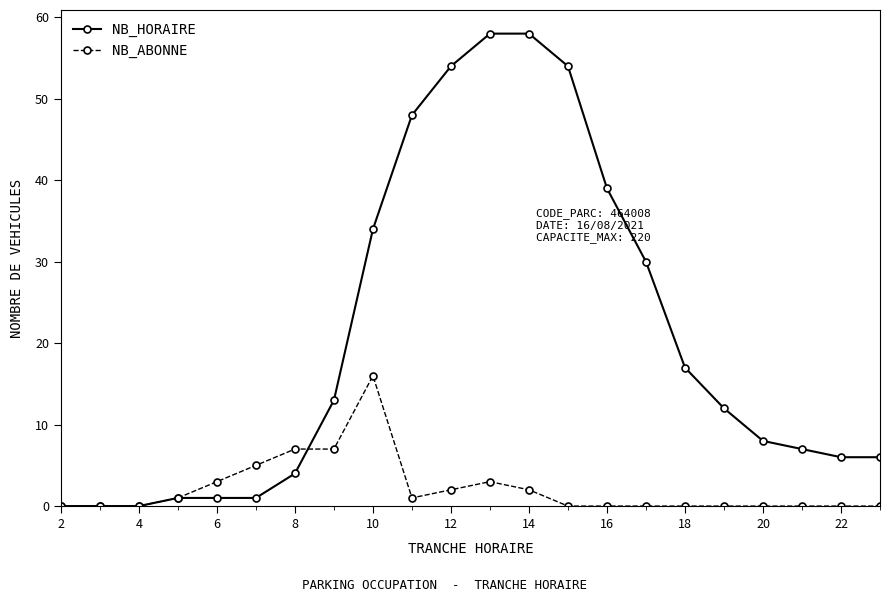

How many distinct data groups are displayed?

2